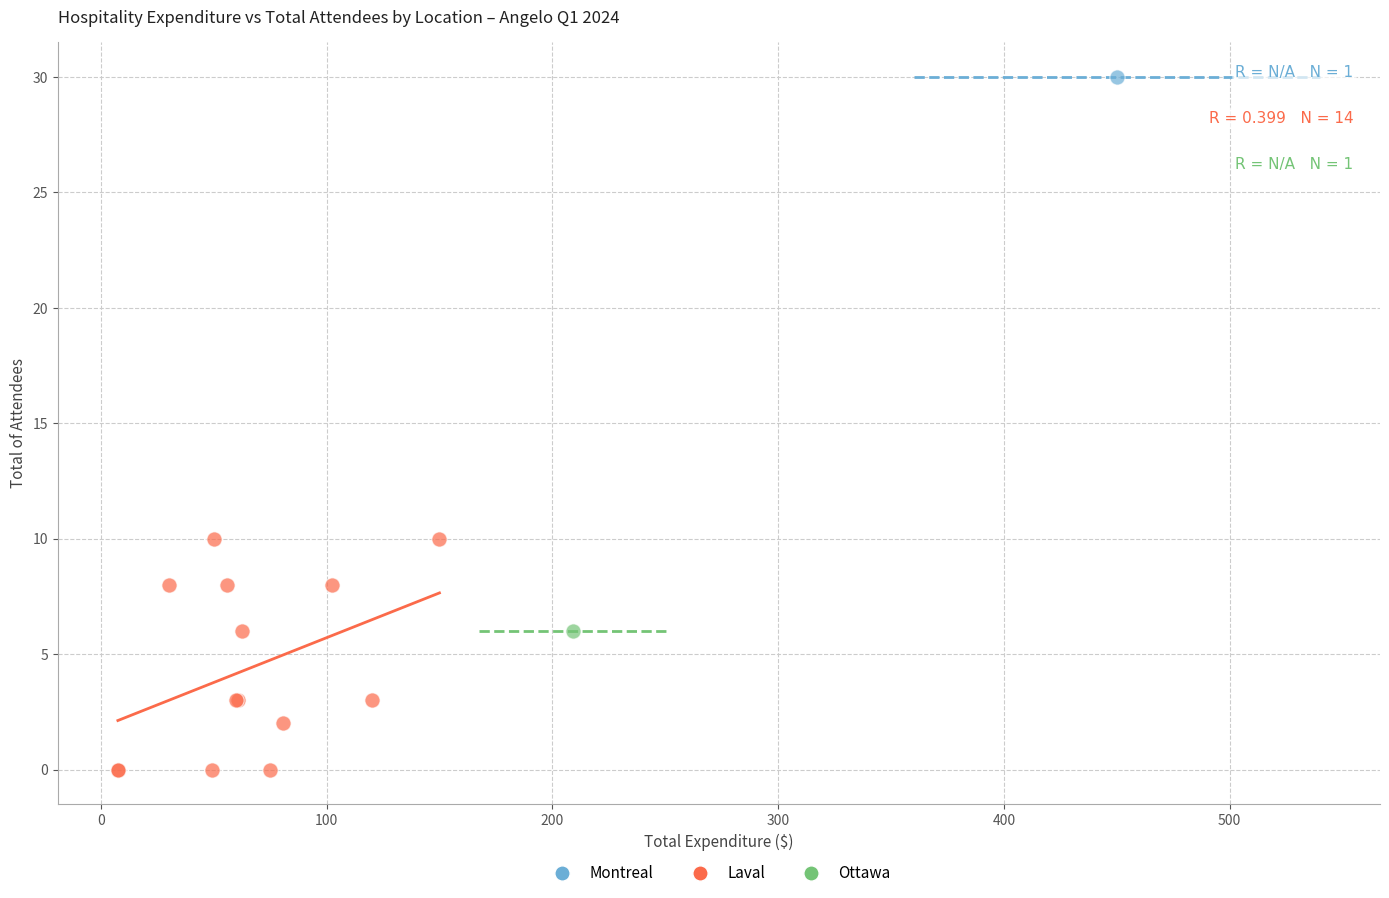

What are all the series names shown in the legend?

Montreal, Laval, Ottawa